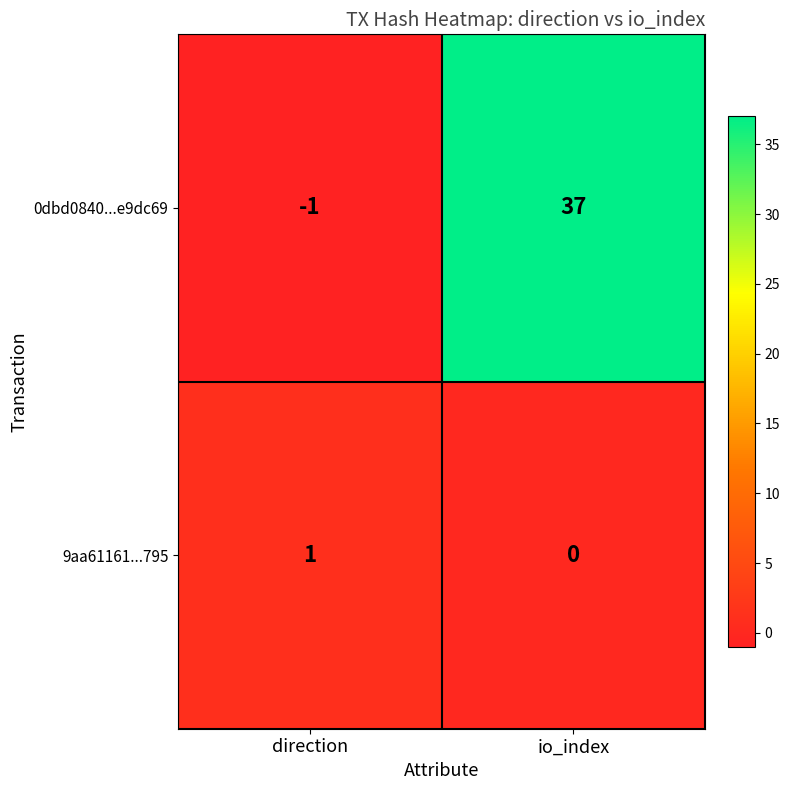

True or false: 0dbd0840...e9dc69 has a value of -2 at direction.

False